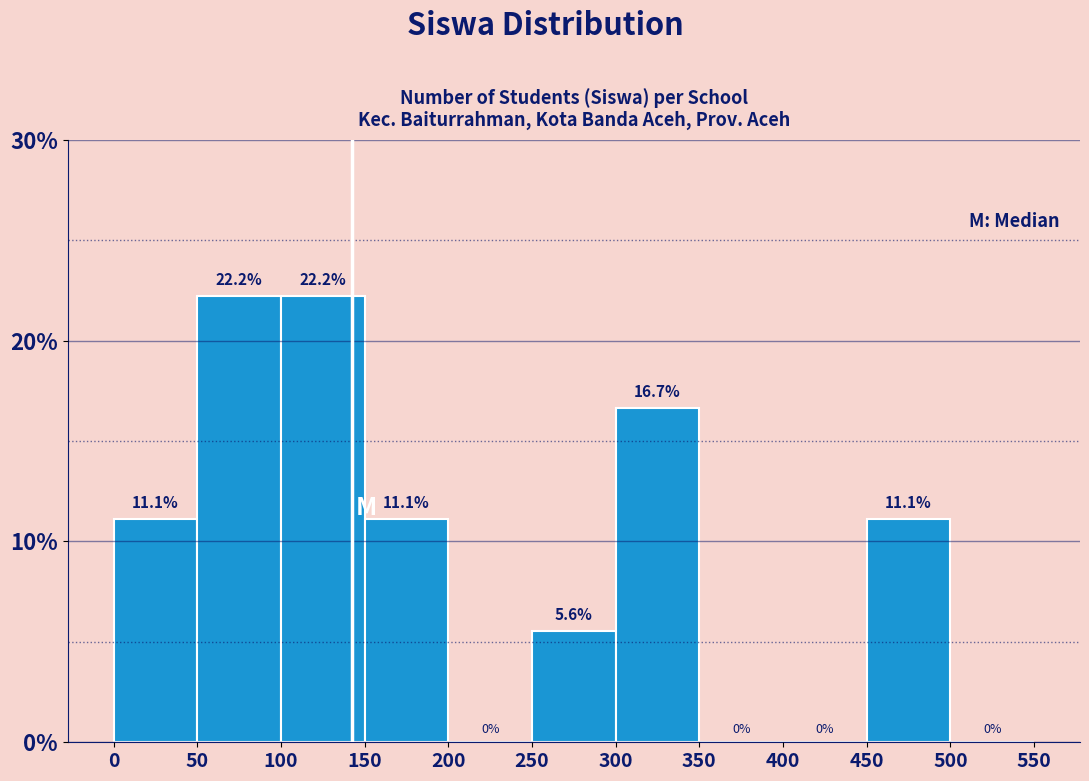

Reading left to right, transcribe this chart: for each bar, give the range it covers on the x-axis and its height.

0 to 50: 11.1
50 to 100: 22.2
100 to 150: 22.2
150 to 200: 11.1
200 to 250: 0.0
250 to 300: 5.6
300 to 350: 16.7
350 to 400: 0.0
400 to 450: 0.0
450 to 500: 11.1
500 to 550: 0.0